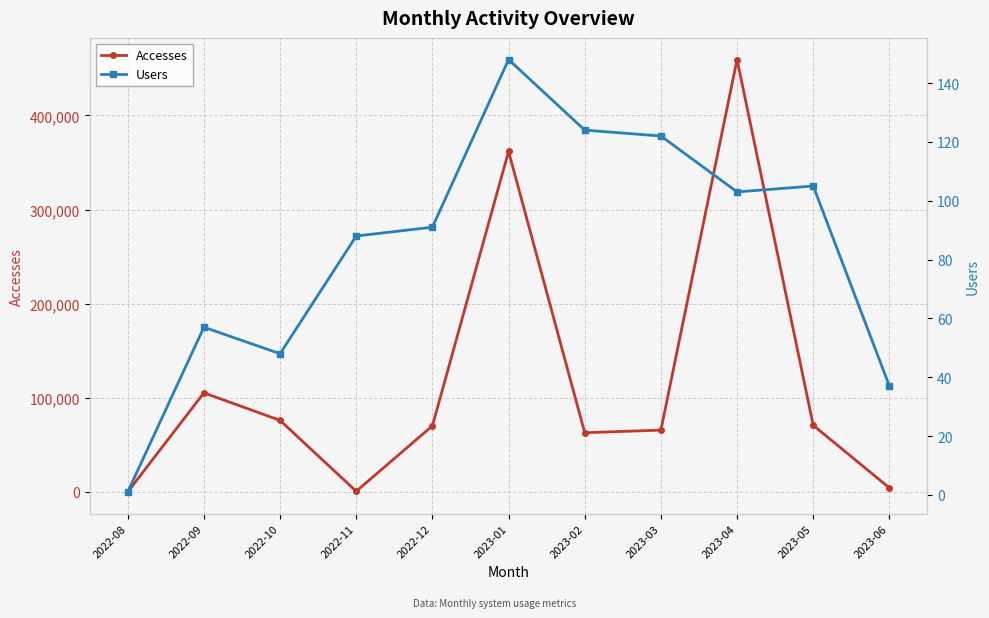

At which category does Users reach its first local valley?

2022-10